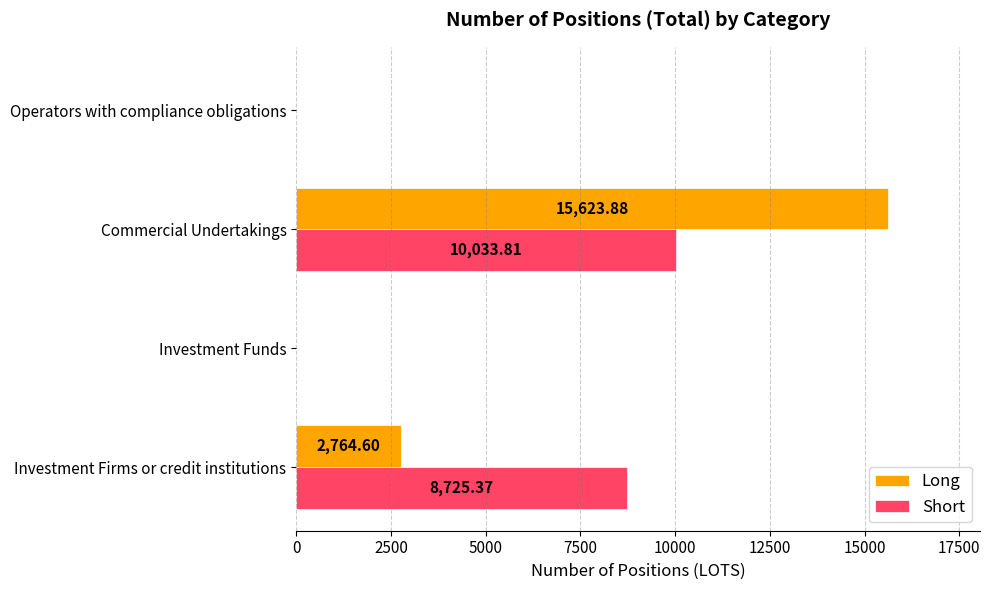

How many values in the Long series exceed 2764?

2